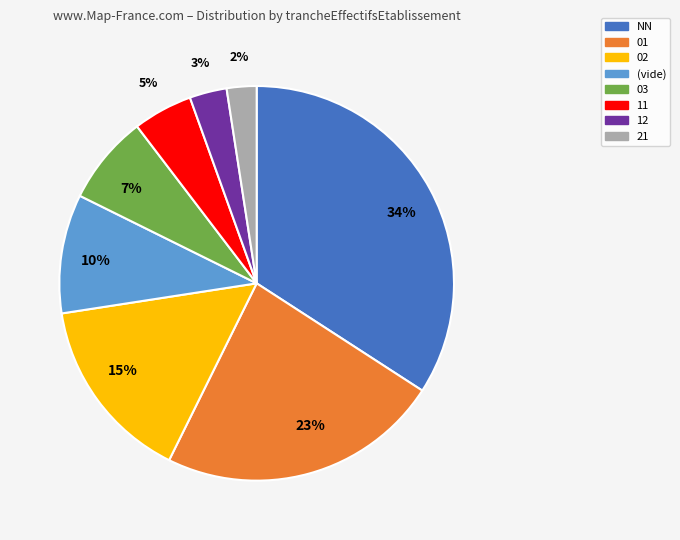

Is there a majority slice in this chart?

No